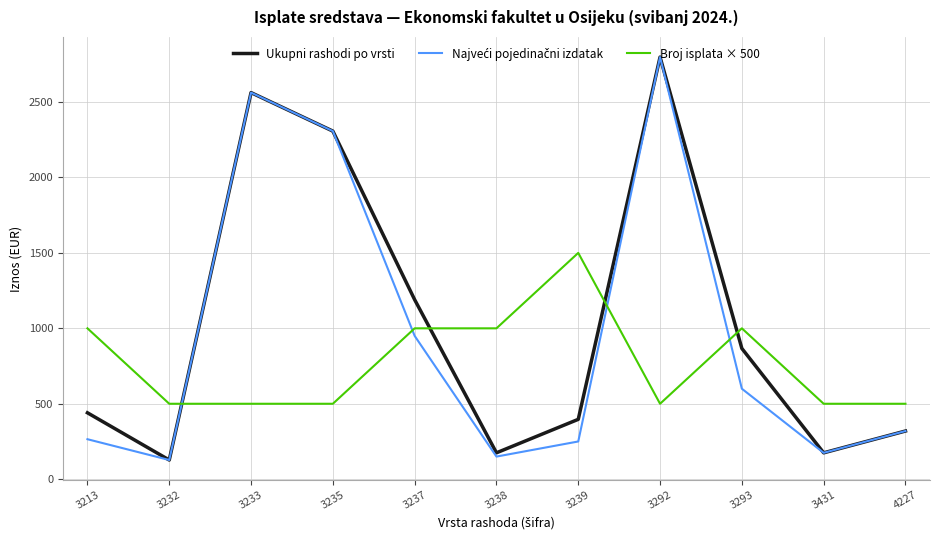

What is the minimum value for Ukupni rashodi po vrsti?

127.1